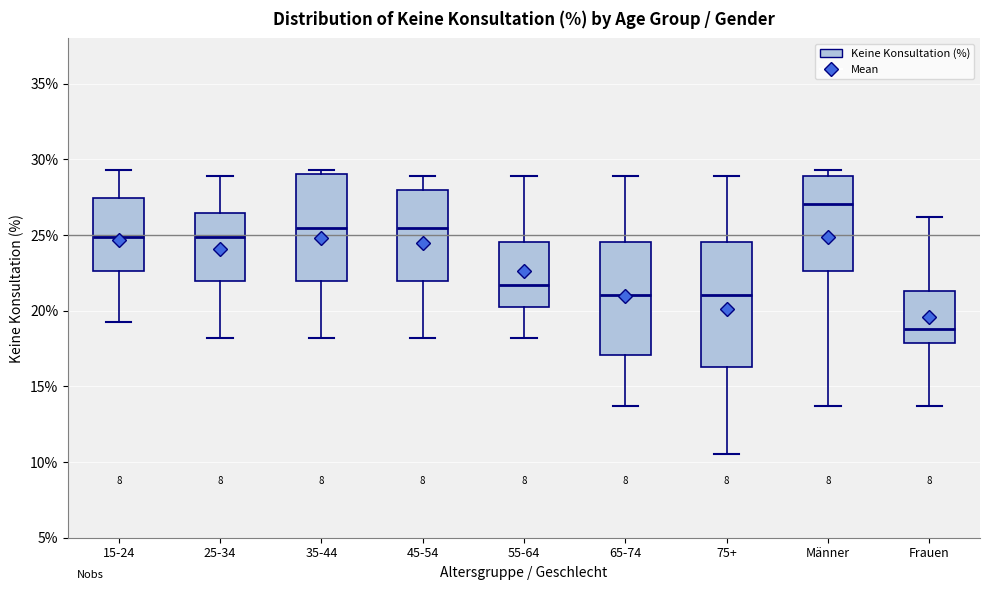

Which box has the highest median line?

Männer